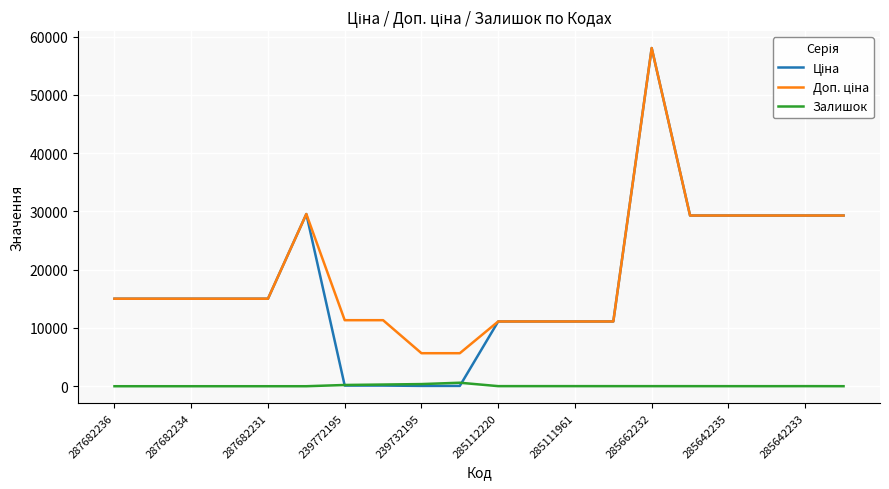

What is the greatest value displayed?

58037.0